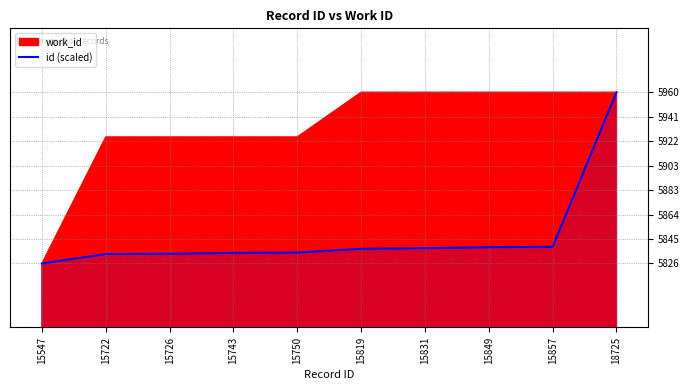

Rank the categories by value from highest to lowest.

18725, 15857, 15849, 15831, 15819, 15750, 15743, 15726, 15722, 15547